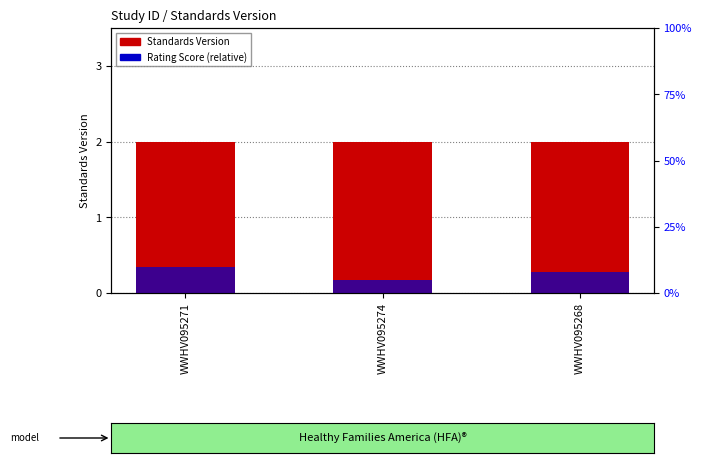

At which label does Rating Score (relative) reach its minimum?

WWHV095274